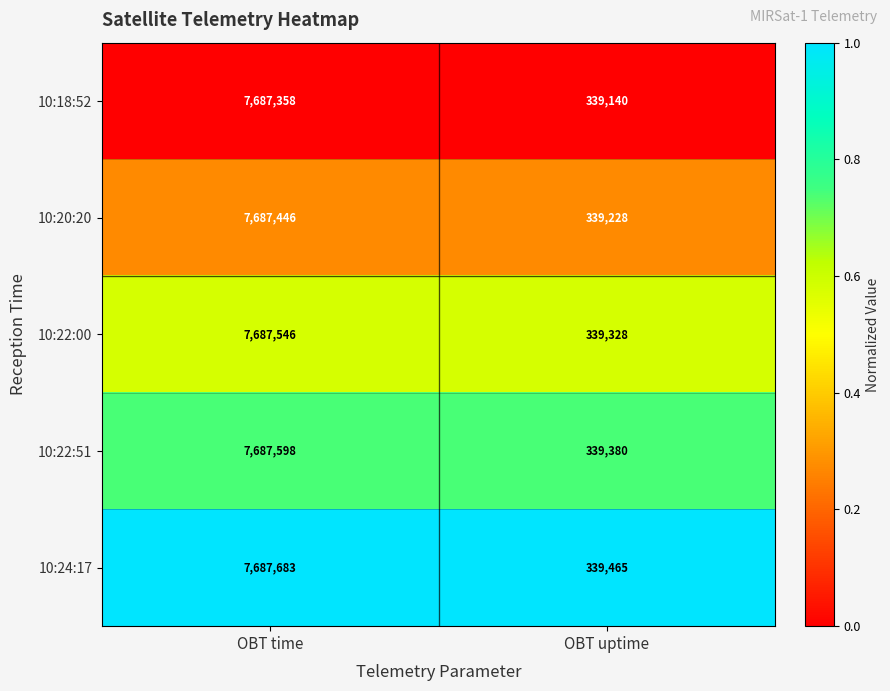

True or false: 10:20:20 has a value of 10860447 at OBT time.

False